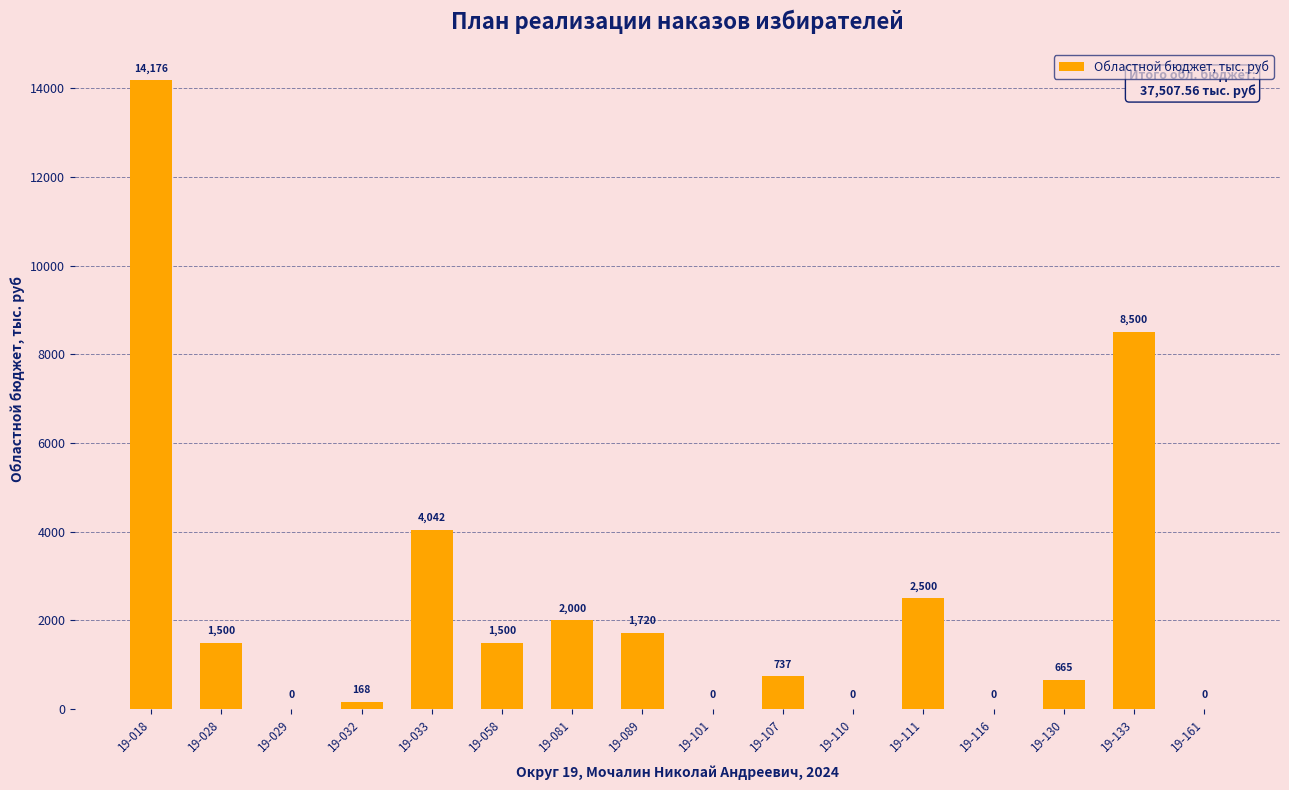

What is the change in value from 19-029 to 19-058?

+1500.0